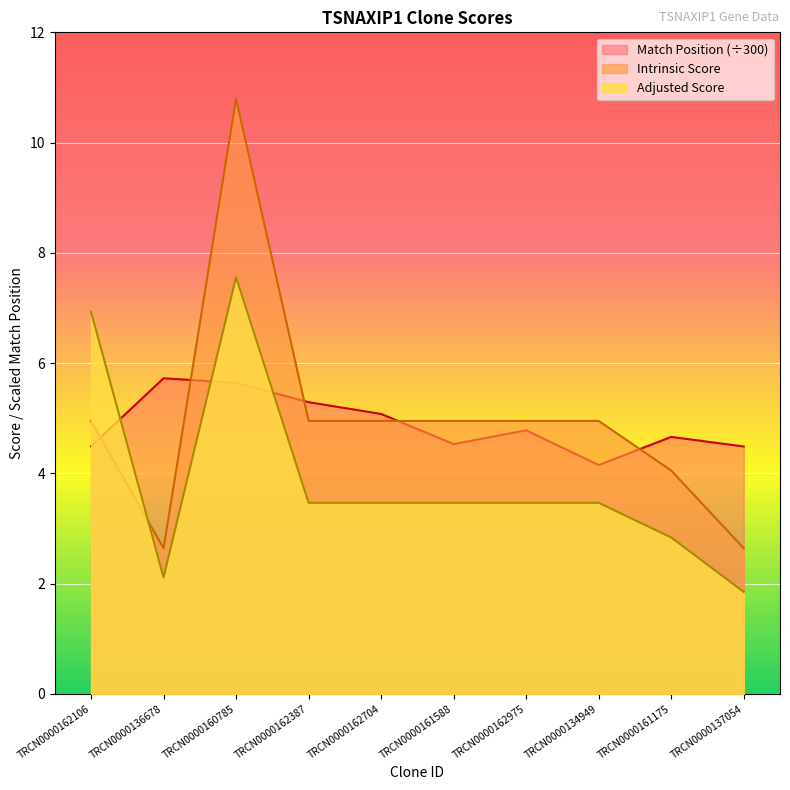

How many interior local peaks does the Adjusted Score series have?

1